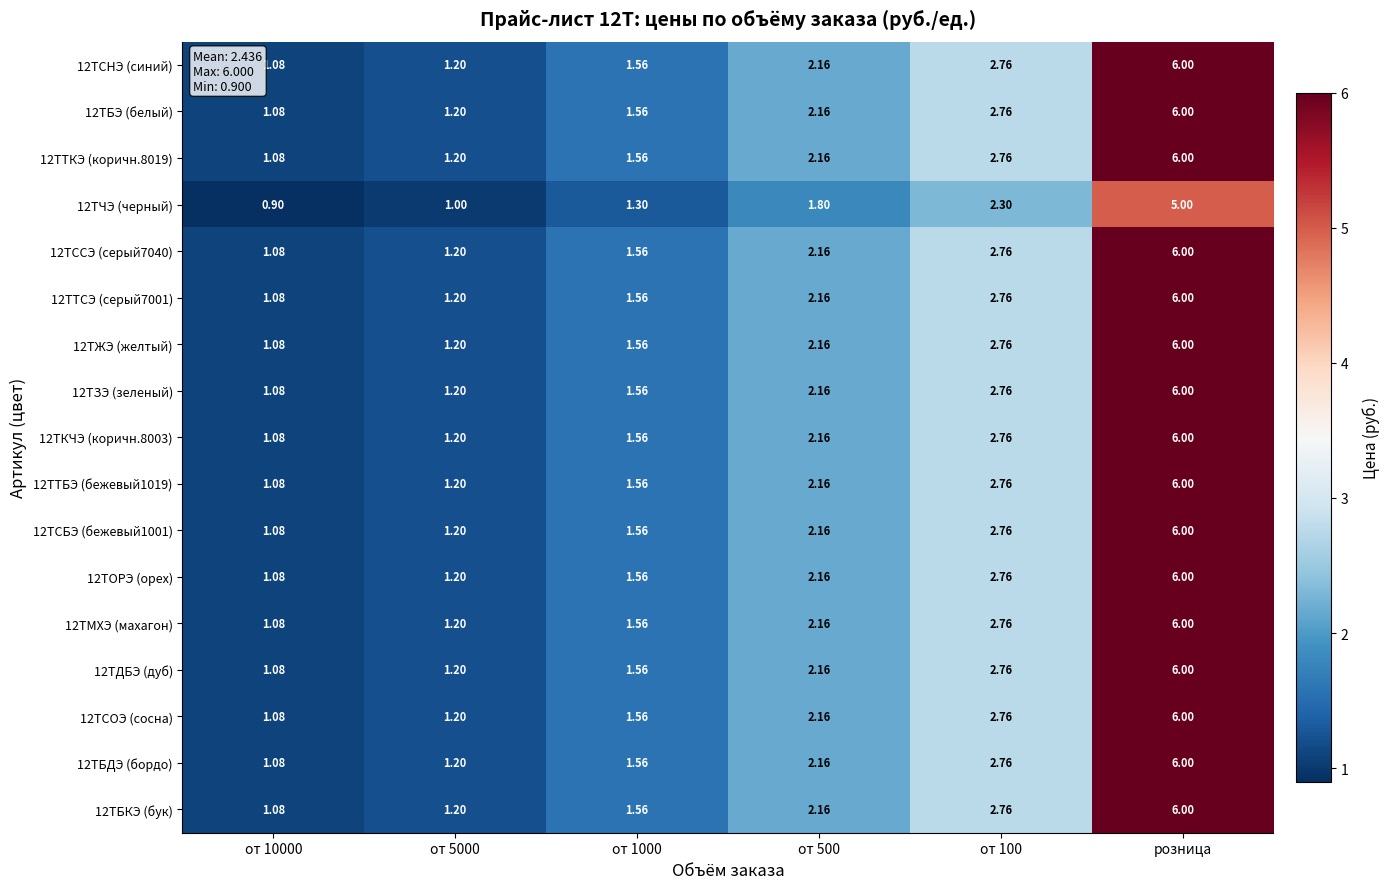

Is the value of 12ТБКЭ (бук) at от 100 greater than the value of 12ТЖЭ (желтый) at розница?

No